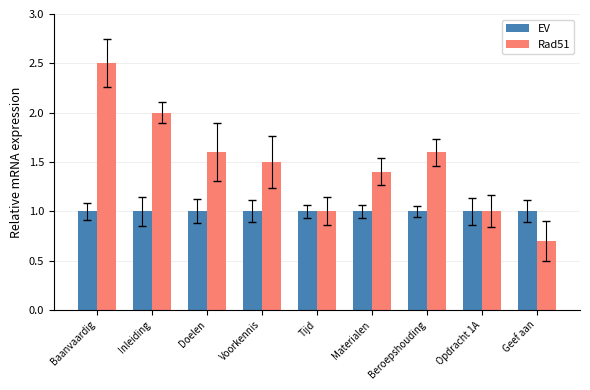

Reading right to left, extract all data points from this chart.

EV: 1.0	1.0	1.0	1.0	1.0	1.0	1.0	1.0	1.0
Rad51: 0.7	1.0	1.6	1.4	1.0	1.5	1.6	2.0	2.5